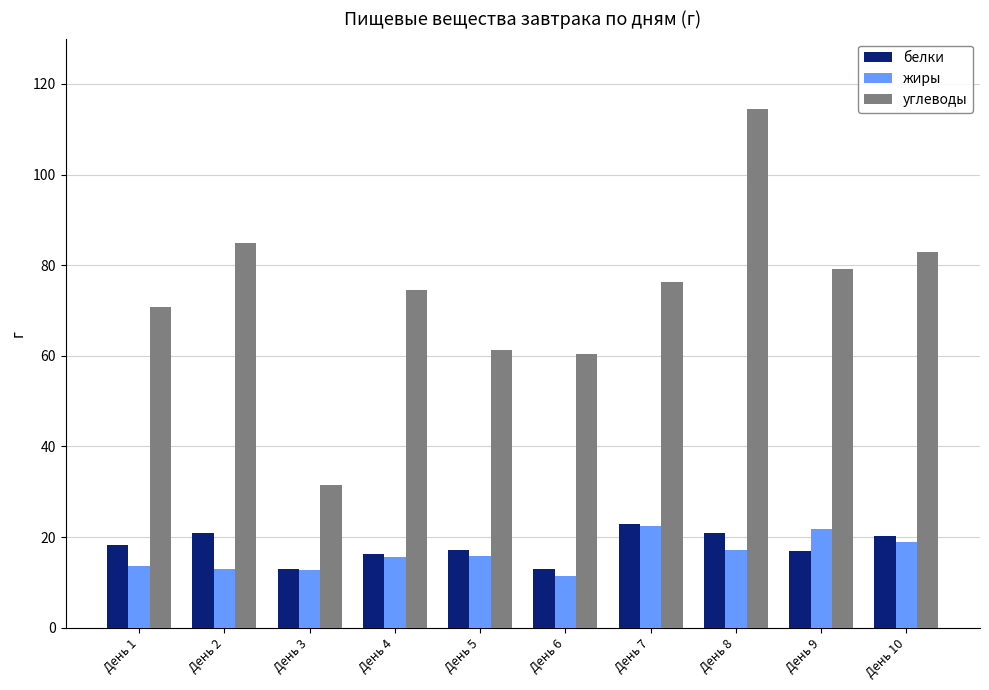

True or false: углеводы has a value of 76.2 at День 7.

True